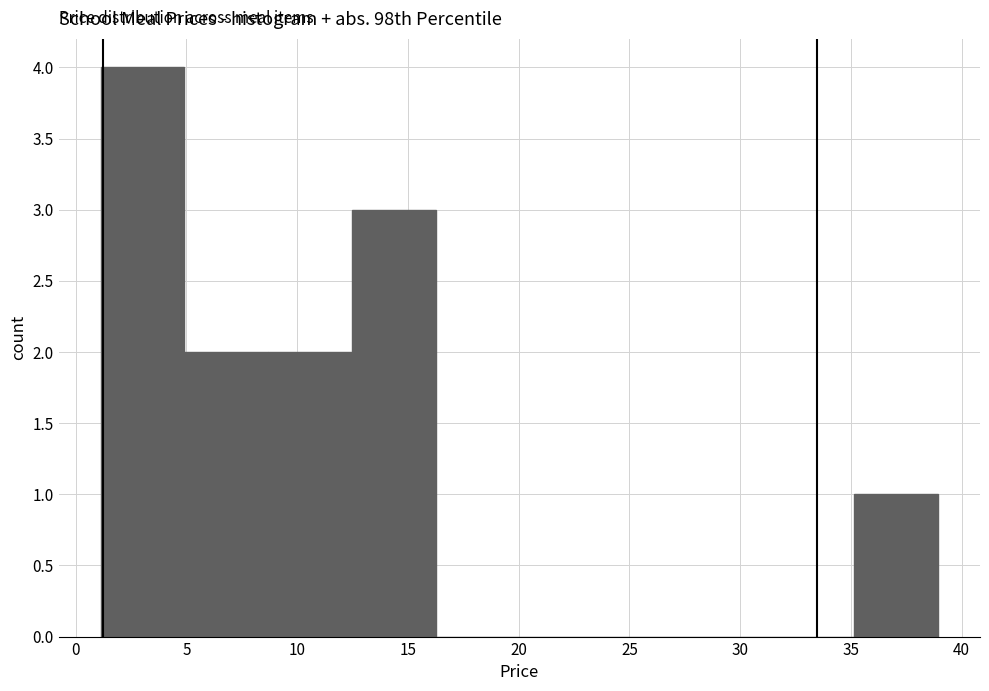

Reading left to right, list every bar in this chart as the range it spans on the x-axis followed by its height. Neither the bar edges nor the heights are printed on the chart, so give them approximately, as read against the axes.

1.0 to 5.0: 4
5.0 to 8.5: 2
8.5 to 12.5: 2
12.5 to 16.0: 3
16.0 to 20.0: 0
20.0 to 24.0: 0
24.0 to 27.5: 0
27.5 to 31.5: 0
31.5 to 35.0: 0
35.0 to 39.0: 1